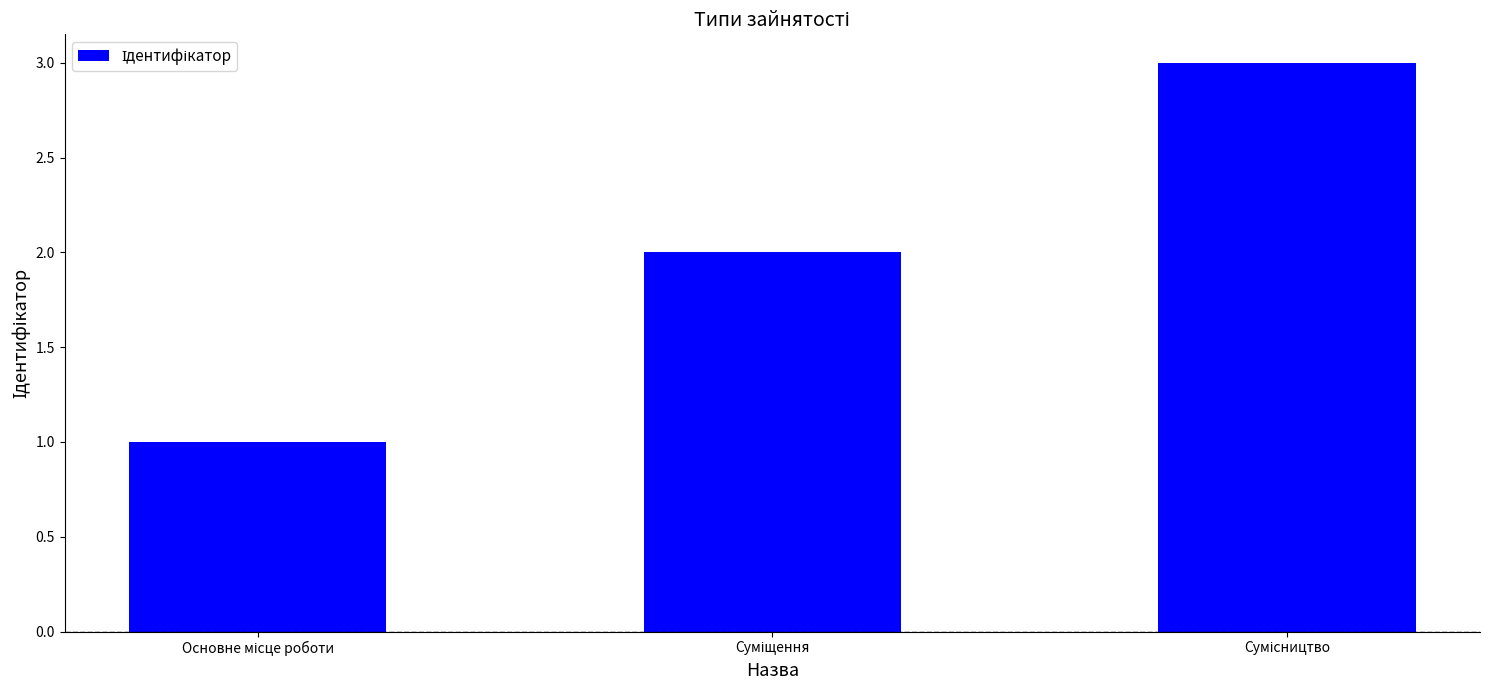

Reading right to left, extract all data points from this chart.

3	2	1